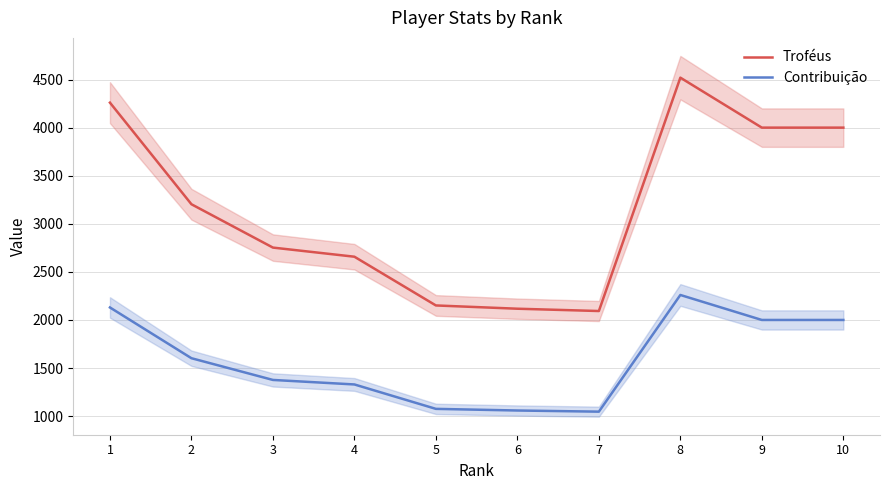

Is the value of Contribuição at 10 greater than the value of Troféus at 10?

No